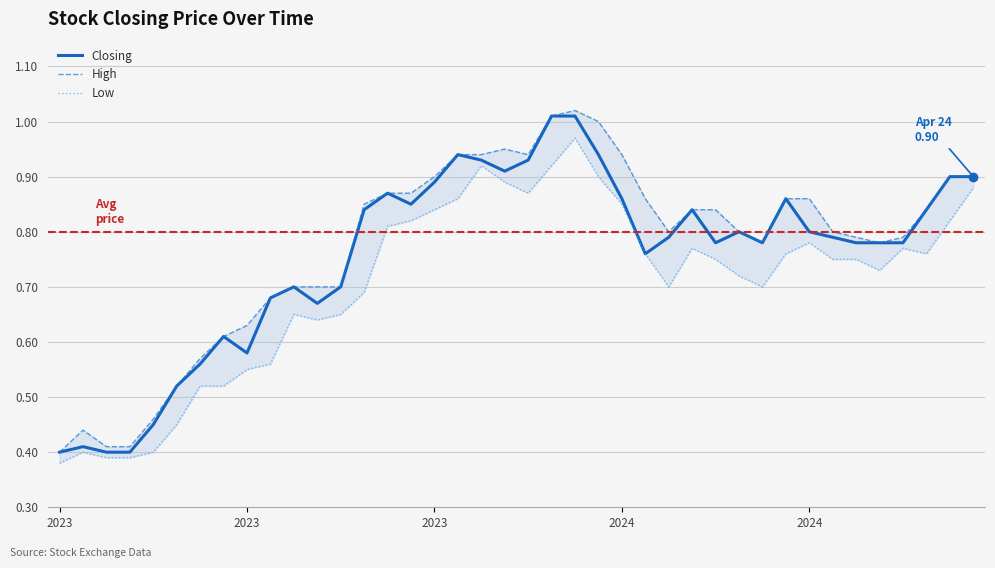

Which series has the widest spread of values?

High